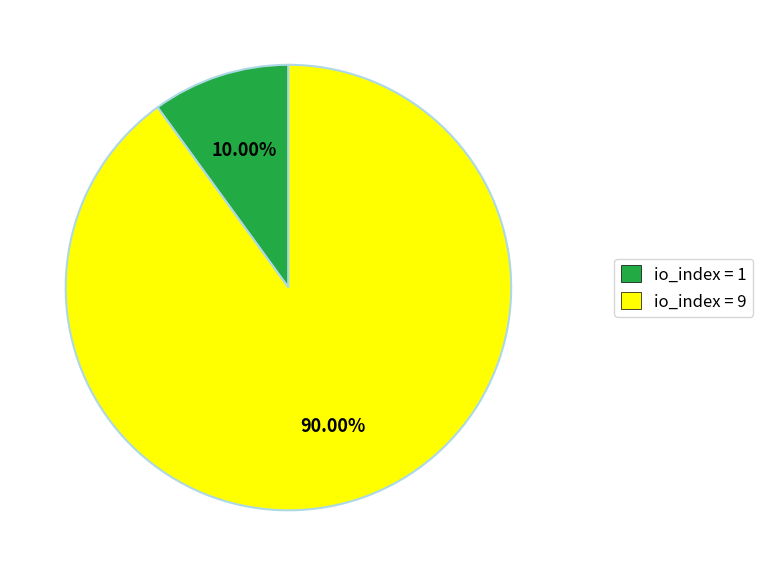

Count the number of slices in the pie.

2